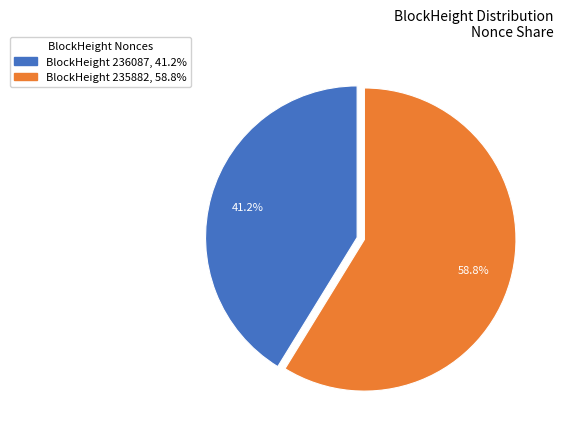

Does any single category account for the majority?

Yes